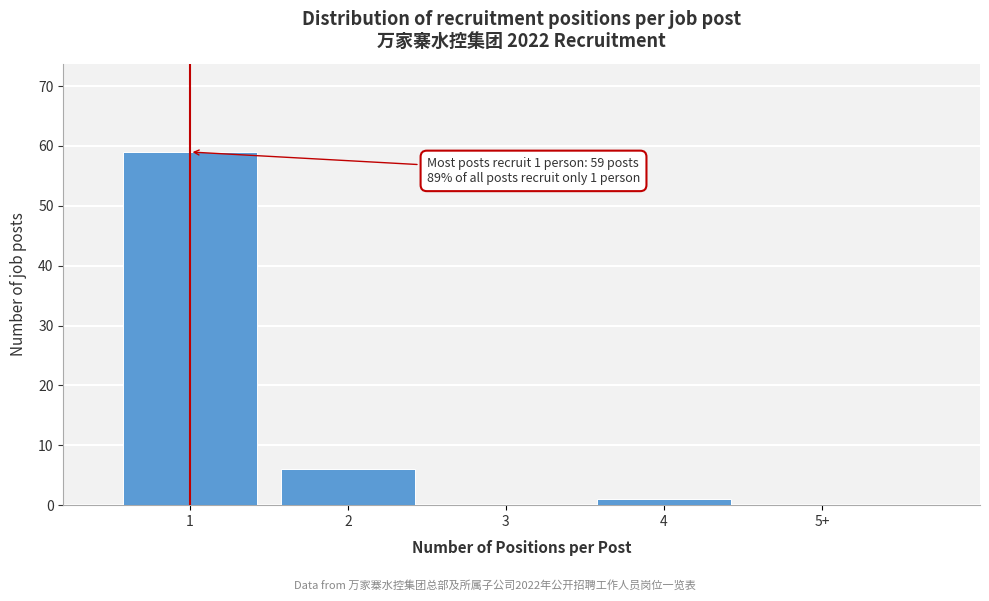

Reading left to right, list all the values displayed in this chart.

1=59	2=6	3=0	4=1	5+=0